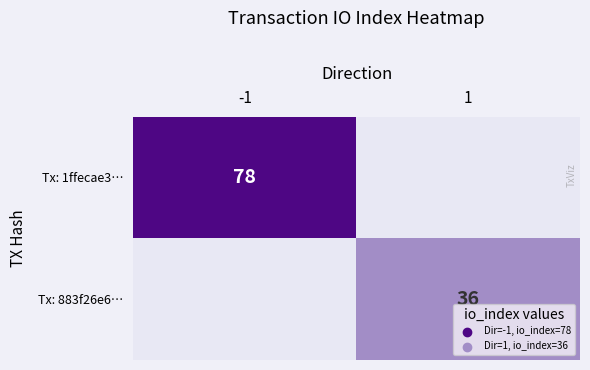

The value of Tx: 883f26e6… at 1 is 19. True or false?

False